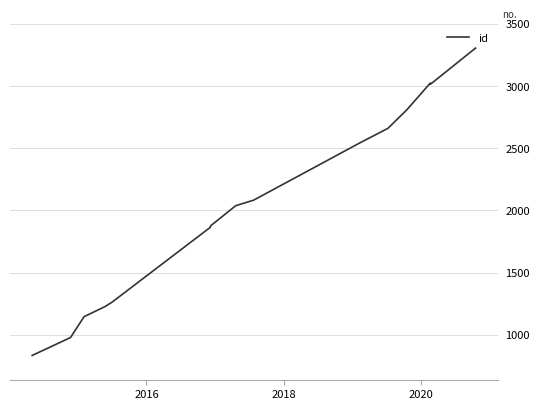

What is the difference between the maximum and minimum values?

2474